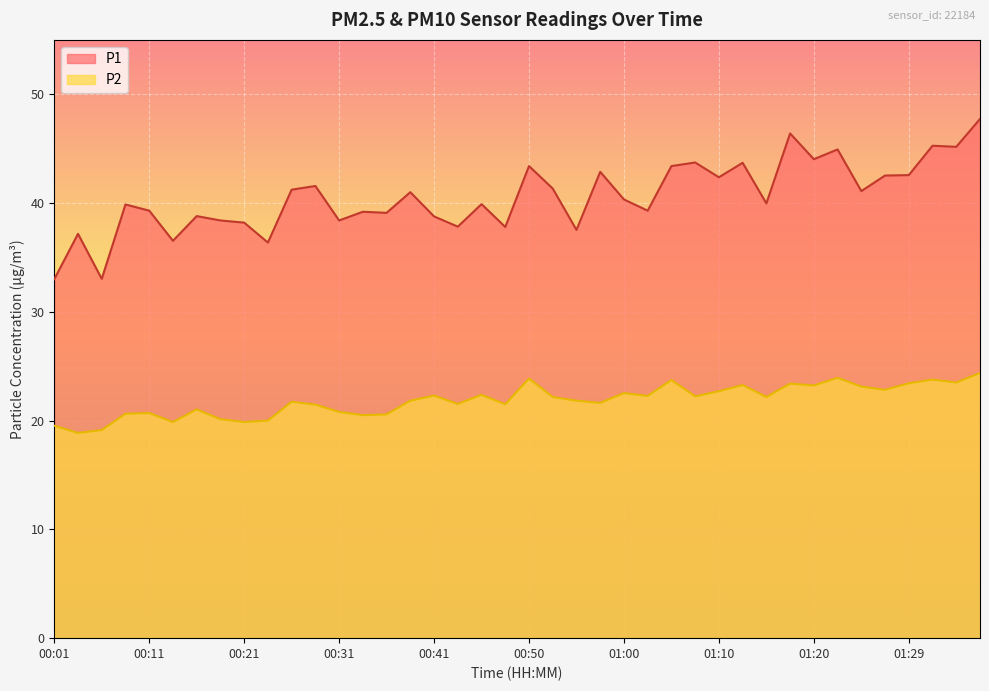

True or false: P1 and P2 intersect in this chart.

False